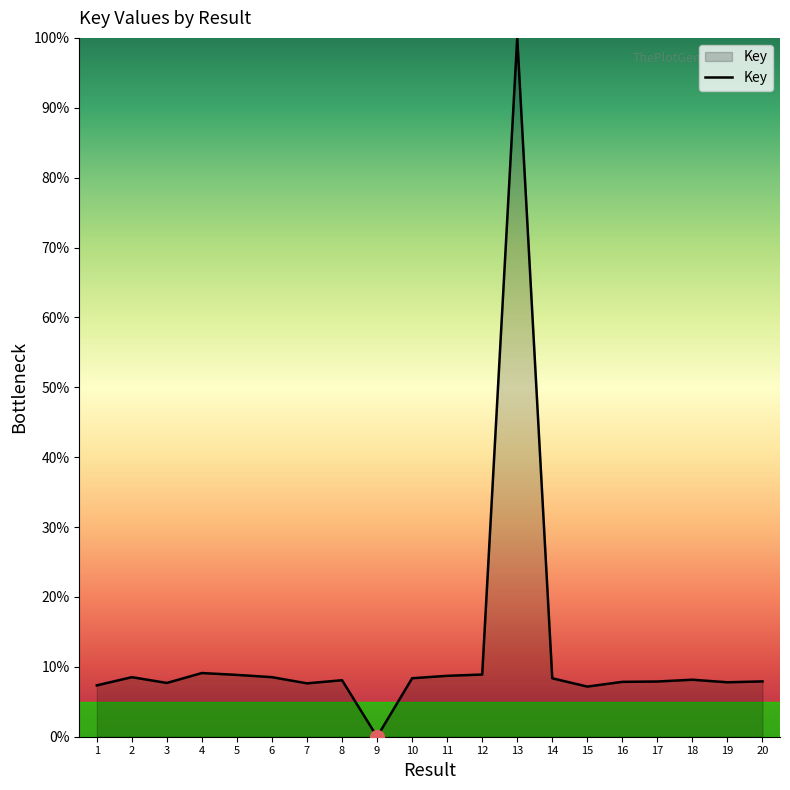

The chart shows a value of 12.0 at 8. True or false?

False